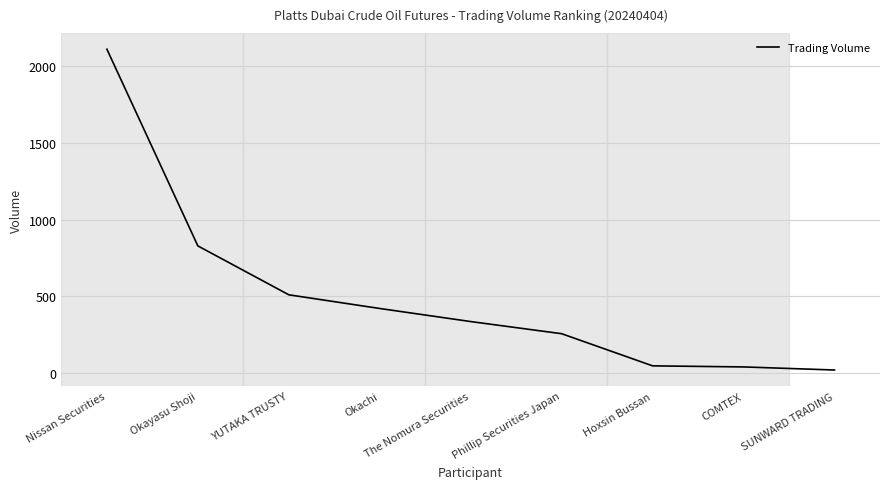

Count the number of categories in the chart.

9